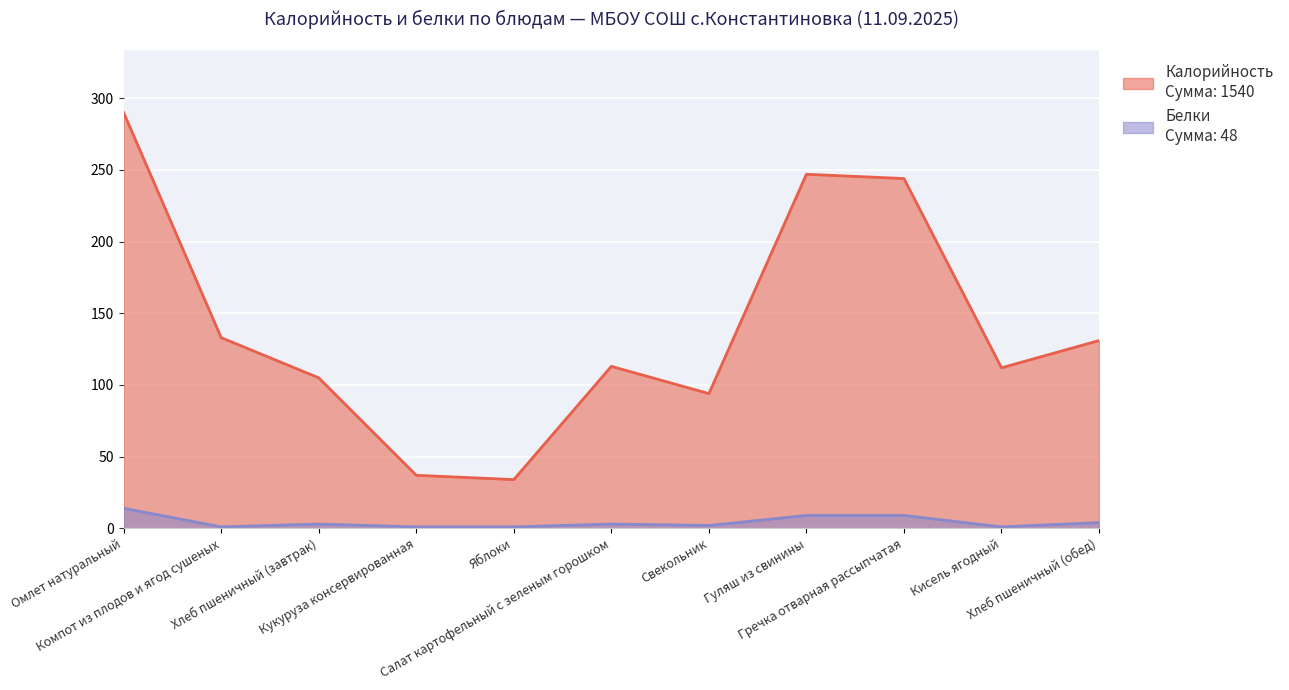

Reading right to left, list all the values displayed in this chart.

Калорийность: Хлеб пшеничный (обед)=131	Кисель ягодный=112	Гречка отварная рассыпчатая=244	Гуляш из свинины=247	Свекольник=94	Салат картофельный с зеленым горошком=113	Яблоки=34	Кукуруза консервированная=37	Хлеб пшеничный (завтрак)=105	Компот из плодов и ягод сушеных=133	Омлет натуральный=290
Белки: Хлеб пшеничный (обед)=4	Кисель ягодный=1	Гречка отварная рассыпчатая=9	Гуляш из свинины=9	Свекольник=2	Салат картофельный с зеленым горошком=3	Яблоки=1	Кукуруза консервированная=1	Хлеб пшеничный (завтрак)=3	Компот из плодов и ягод сушеных=1	Омлет натуральный=14